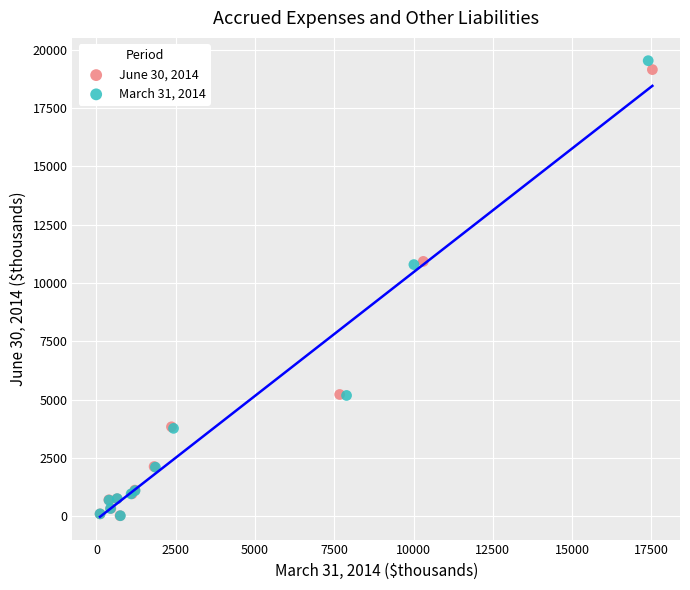

Which series has the largest Y range (max minus min)?

March 31, 2014